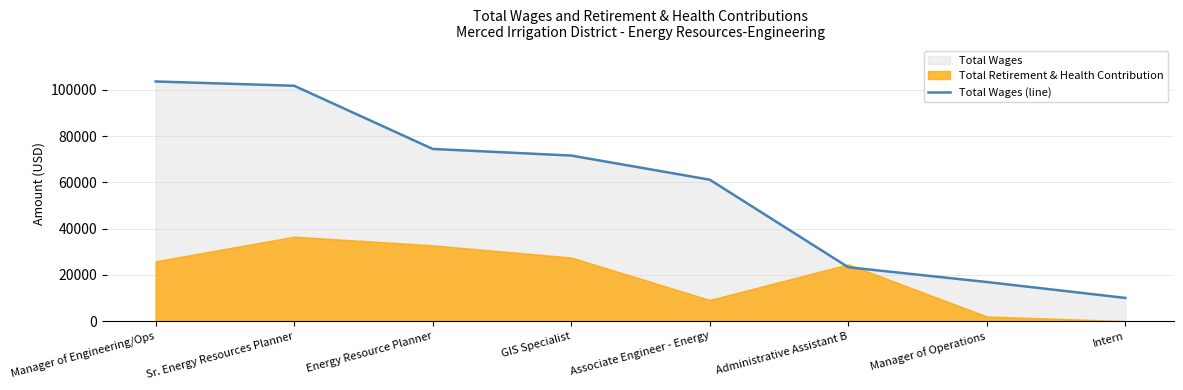

Reading left to right, list all the values displayed in this chart.

103660	101802	74457	71601	61159	23269	16874	9997